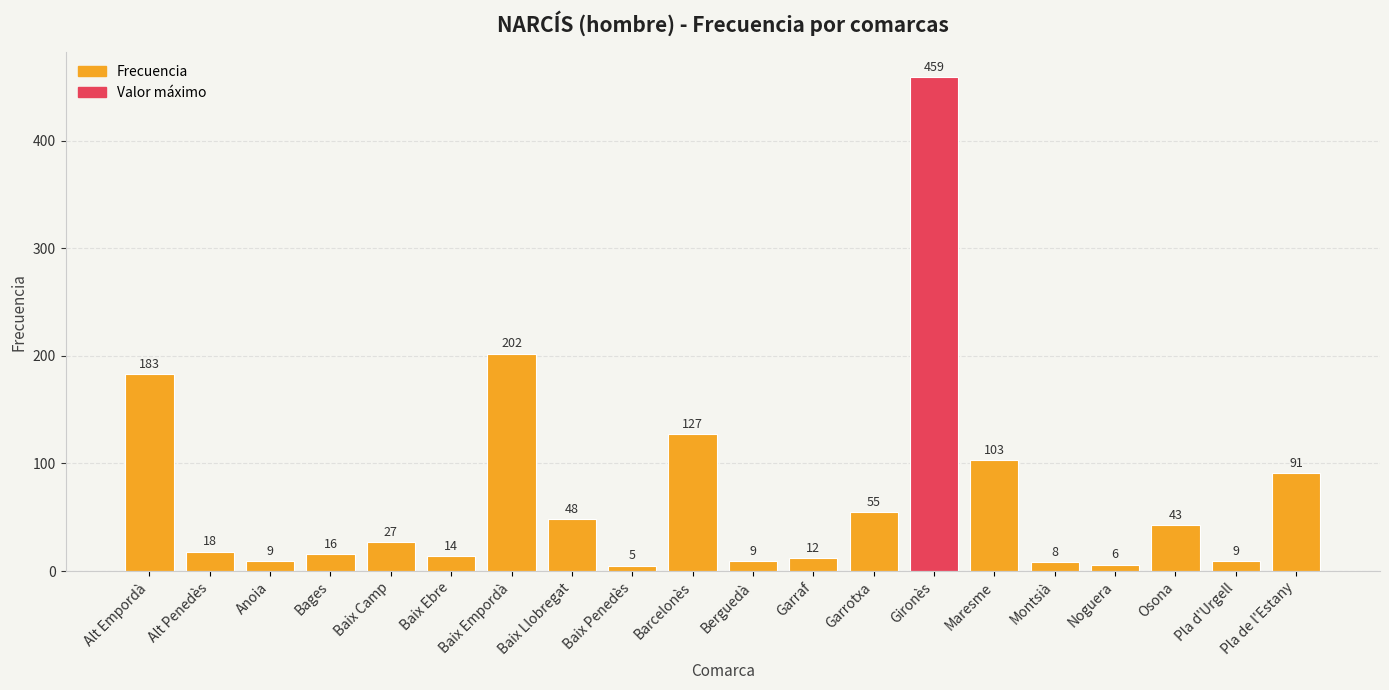

What is the label of the 1st bar from the right?

Pla de l'Estany